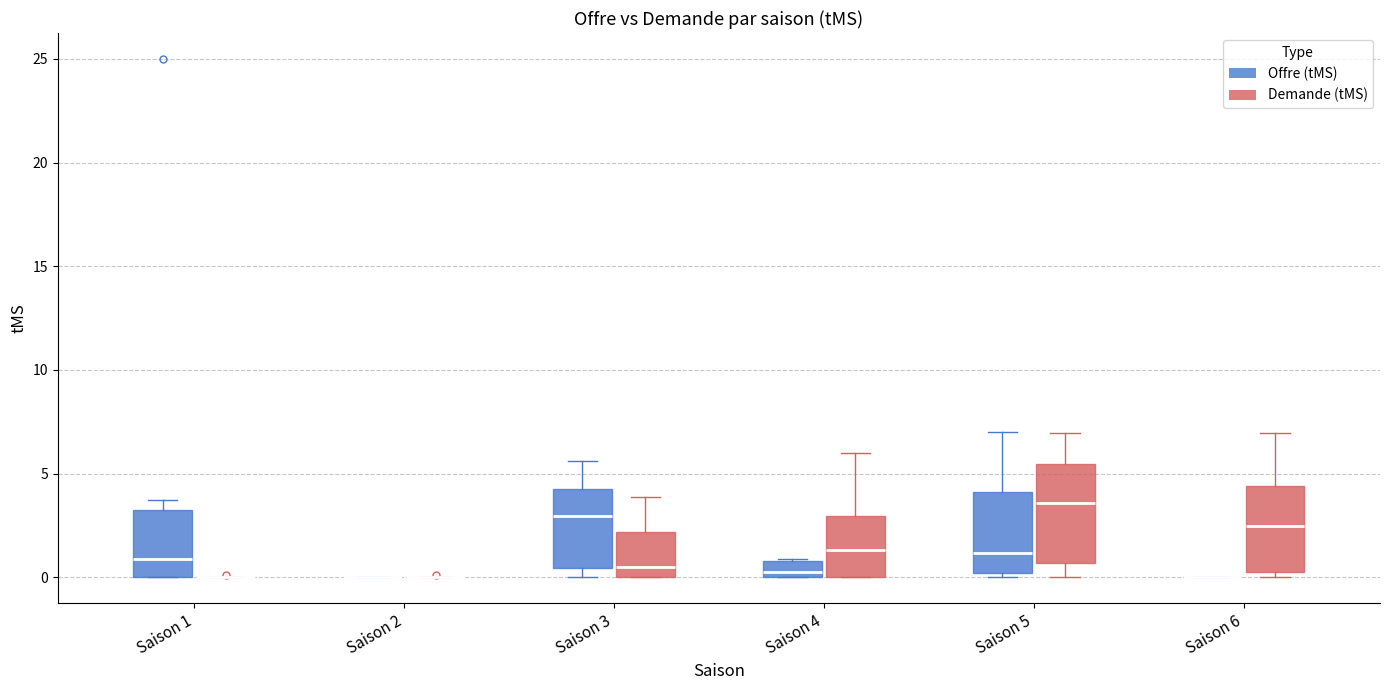

Reading left to right, read every box against the y-axis: the position of its median line, the range the box covers, and the ends of its whiskers. The values are not printed on the chart, so give them approximately, as read against the axis.

Saison 1 (Offre (tMS)): median 1.0, box 0.0 to 3.5, whiskers 0.0 to 4.0
Saison 1 (Demande (tMS)): box collapsed to a line at 0.0, whiskers 0.0 to 0.0
Saison 2 (Offre (tMS)): box collapsed to a line at 0.0, whiskers 0.0 to 0.0
Saison 2 (Demande (tMS)): box collapsed to a line at 0.0, whiskers 0.0 to 0.0
Saison 3 (Offre (tMS)): median 3.0, box 0.5 to 4.5, whiskers 0.0 to 5.5
Saison 3 (Demande (tMS)): median 0.5, box 0.0 to 2.0, whiskers 0.0 to 4.0
Saison 4 (Offre (tMS)): median 0.5, box 0.0 to 1.0, whiskers 0.0 to 1.0
Saison 4 (Demande (tMS)): median 1.5, box 0.0 to 3.0, whiskers 0.0 to 6.0
Saison 5 (Offre (tMS)): median 1.0, box 0.0 to 4.0, whiskers 0.0 (just below the box's lower edge) to 7.0
Saison 5 (Demande (tMS)): median 3.5, box 0.5 to 5.5, whiskers 0.0 to 7.0
Saison 6 (Offre (tMS)): box collapsed to a line at 0.0, whiskers 0.0 to 0.0
Saison 6 (Demande (tMS)): median 2.5, box 0.5 to 4.5, whiskers 0.0 to 7.0